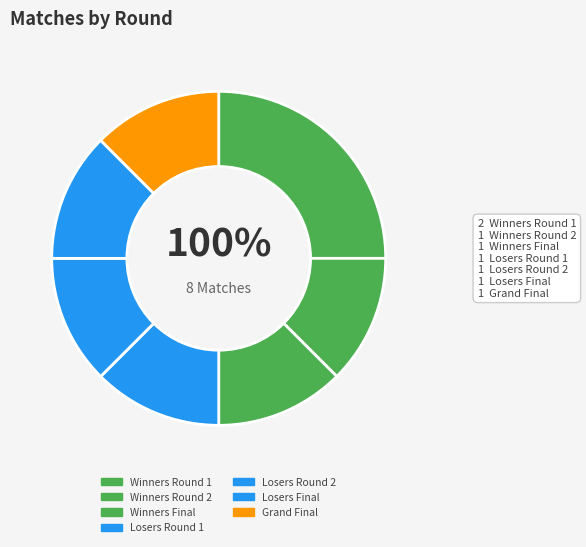

The Losers Round 1 slice represents 1% of the pie. True or false?

False